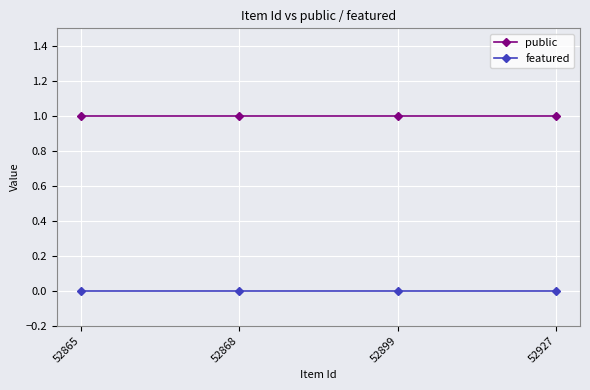

Rank the series by their average value, from highest to lowest.

public, featured